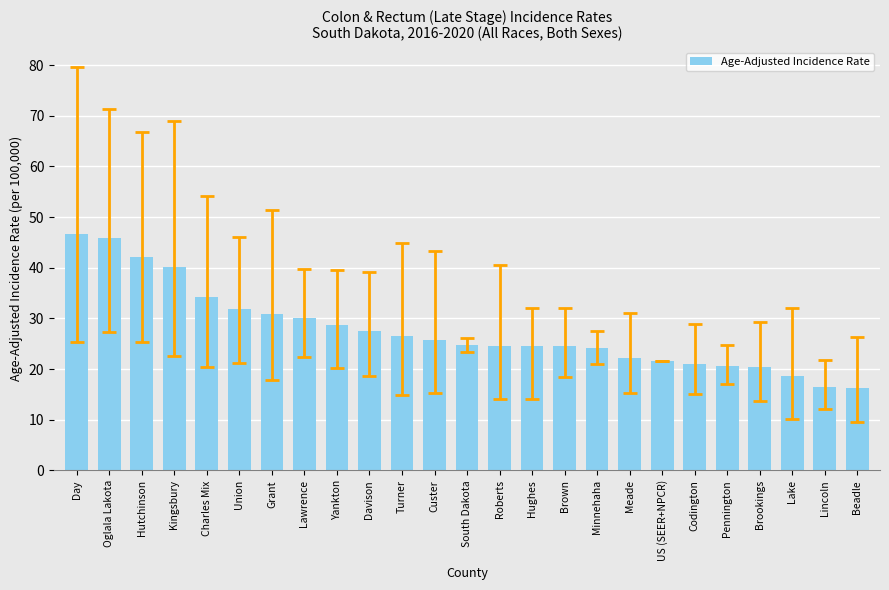

What is the change in value from Minnehaha to Lake?

-5.5